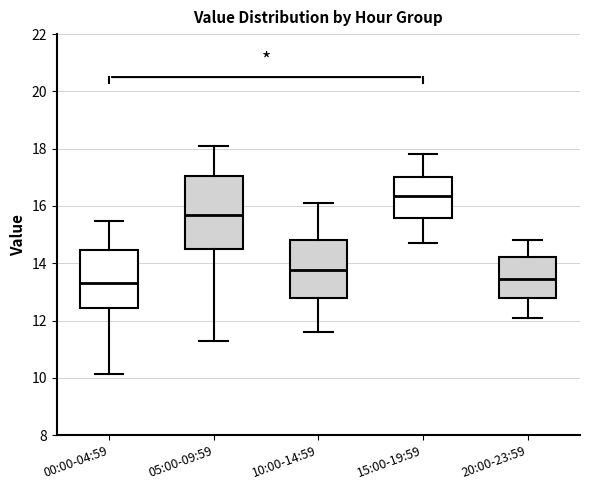

Reading left to right, read every box against the y-axis: the position of its median line, the range the box covers, and the ends of its whiskers. The values are not printed on the chart, so give them approximately, as read against the axis.

00:00-04:59: median 13.4, box 12.4 to 14.4, whiskers 10.2 to 15.4
05:00-09:59: median 15.8, box 14.4 to 17.0, whiskers 11.4 to 18.2
10:00-14:59: median 13.8, box 12.8 to 14.8, whiskers 11.6 to 16.2
15:00-19:59: median 16.4, box 15.6 to 17.0, whiskers 14.8 to 17.8
20:00-23:59: median 13.4, box 12.8 to 14.2, whiskers 12.2 to 14.8